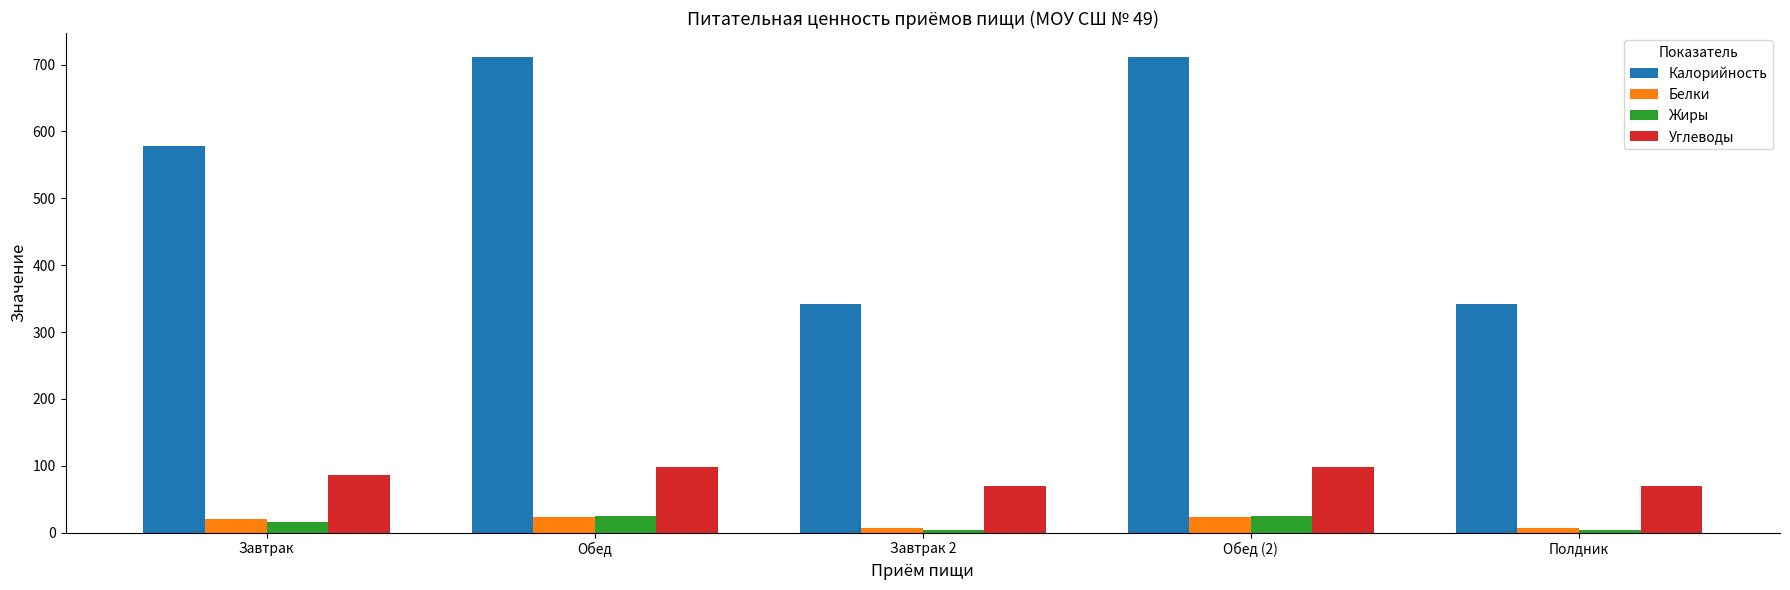

What is the difference between the maximum and minimum values in the Калорийность series?

369.3